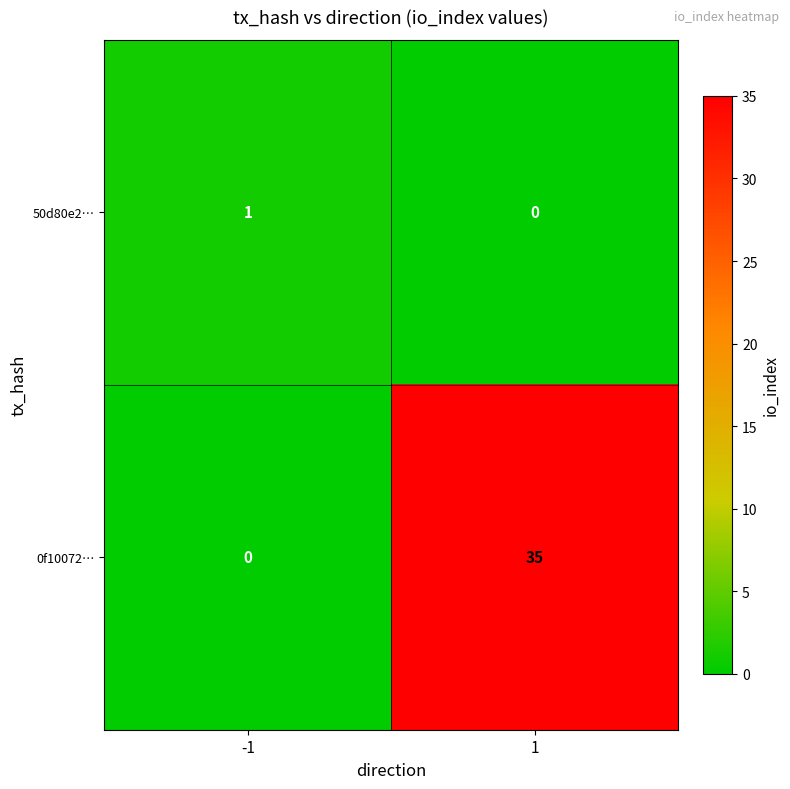

Reading left to right, list all the values displayed in this chart.

50d80e2…: 1	0
0f10072…: 0	35